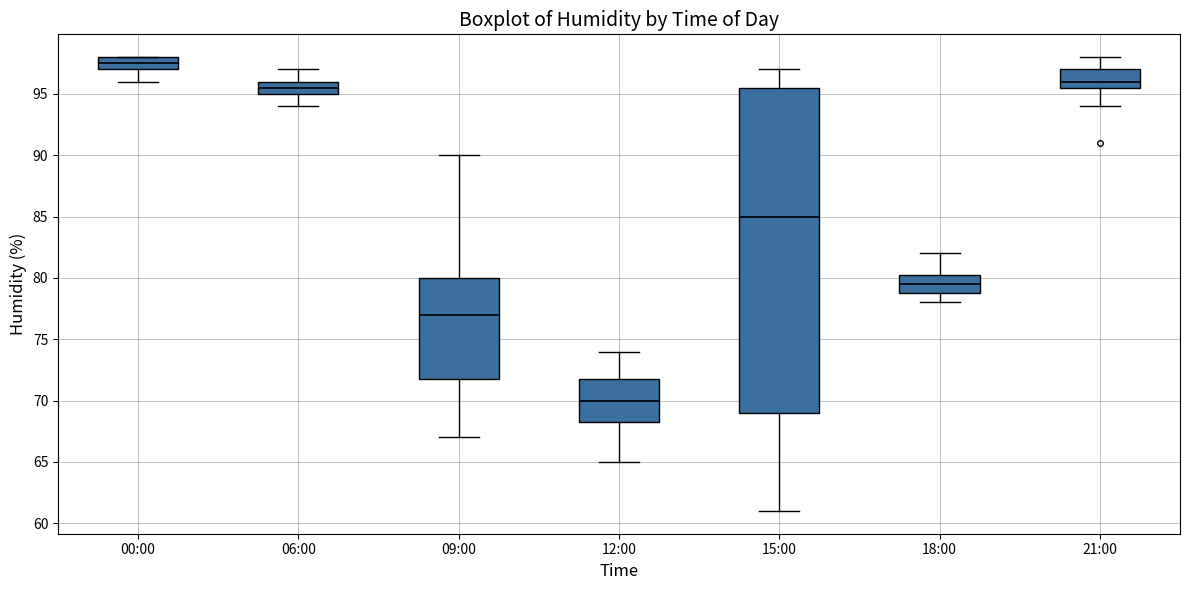

Where is the lower edge of the box for 09:00 on the y-axis? The values are not printed on the chart, so give them approximately, as read against the axis.

72.0